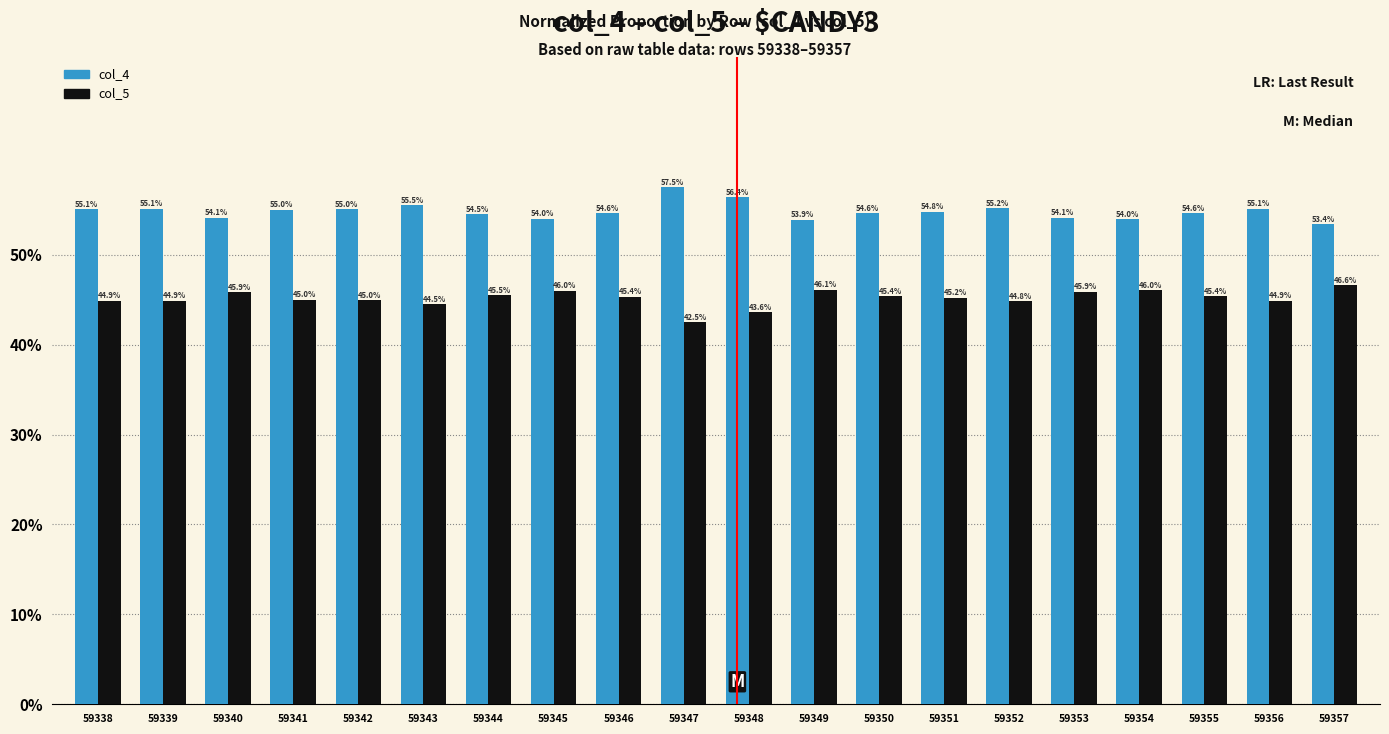

At which label is col_5 closest to 44?

59348